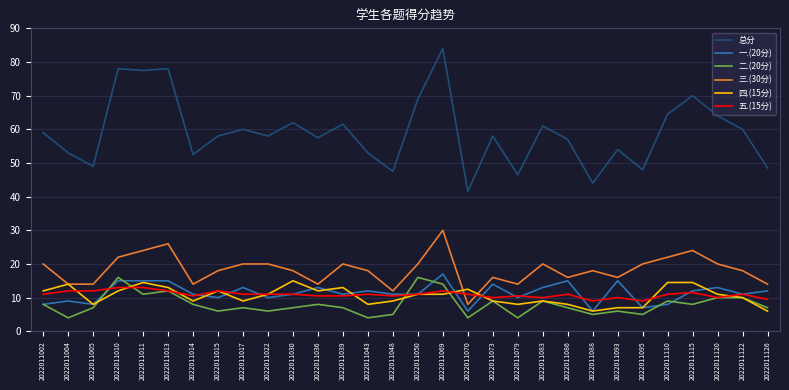

What is the difference between the highest and lowest values at 2022011048?

42.5